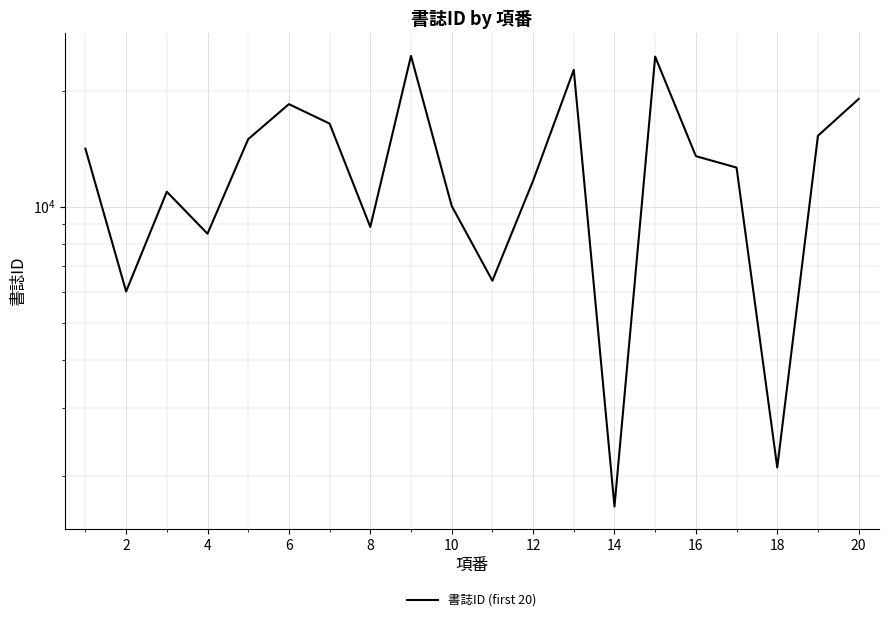

How many points are lower than both their immediate neighbors (excluding endpoints)?

6